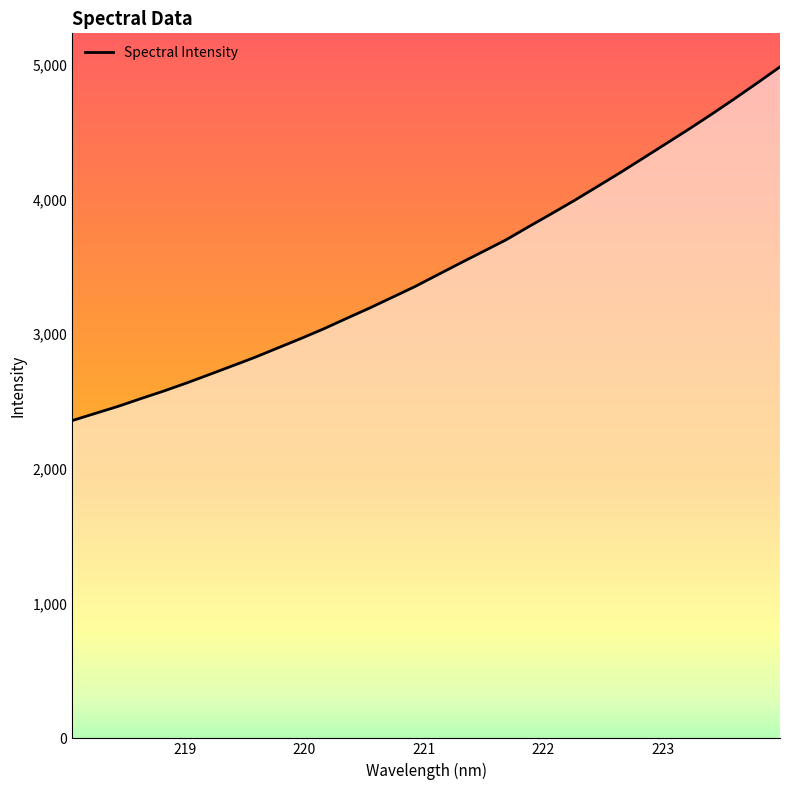

What is the smallest value displayed?

2358.3